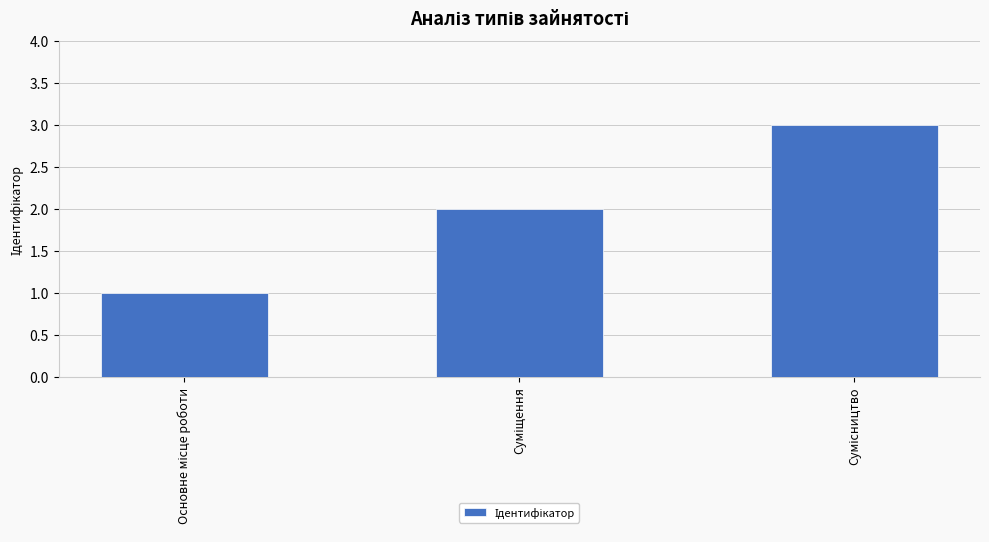

Are the bars grouped side by side (vs. stacked)?

No